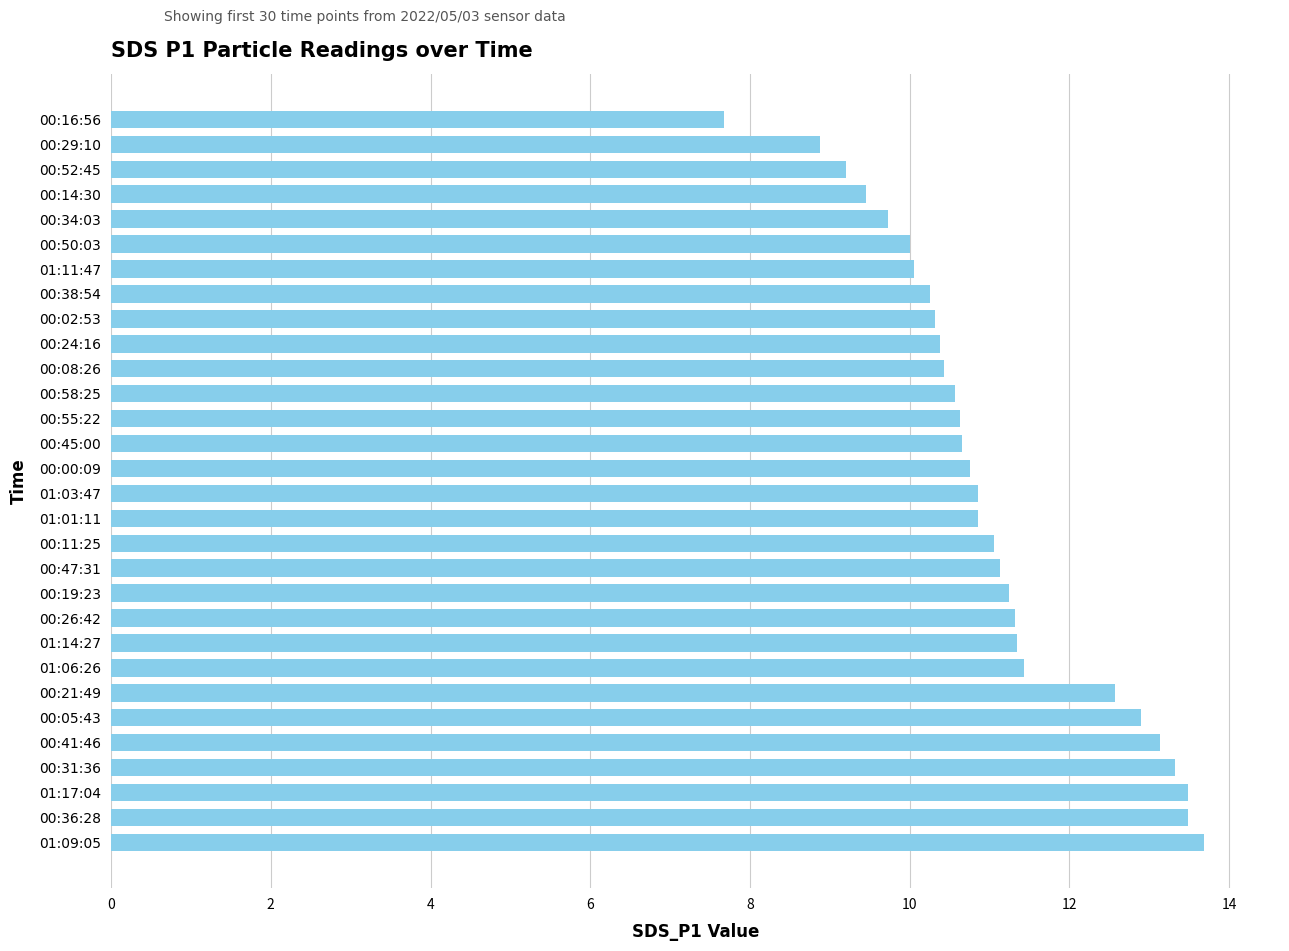

Which category has the lowest value across all series?

00:16:56